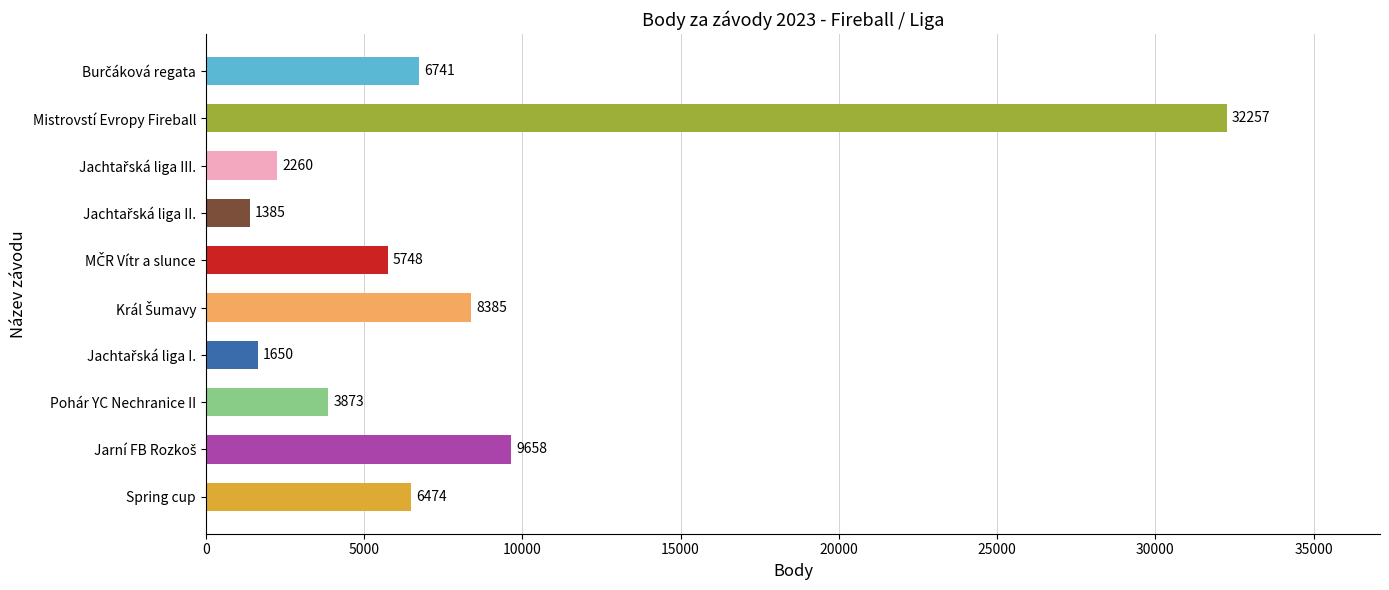

What is the average value?

7843